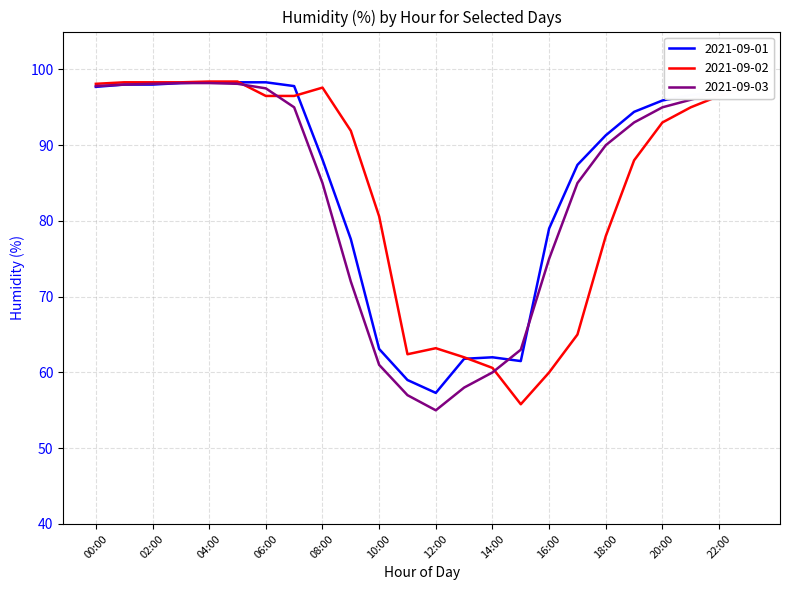

What is the maximum value for 2021-09-01?

98.3